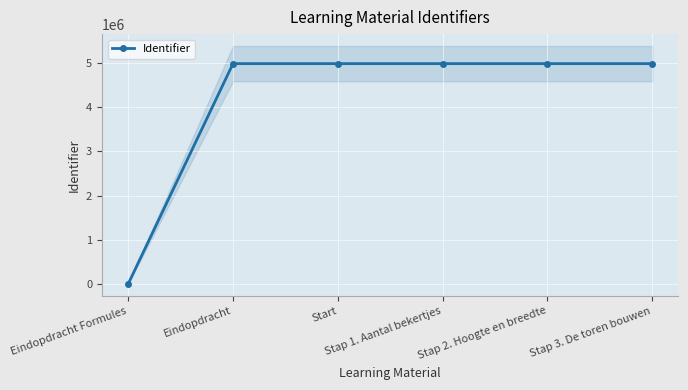

How many data points in Identifier are less than 4982737?

3